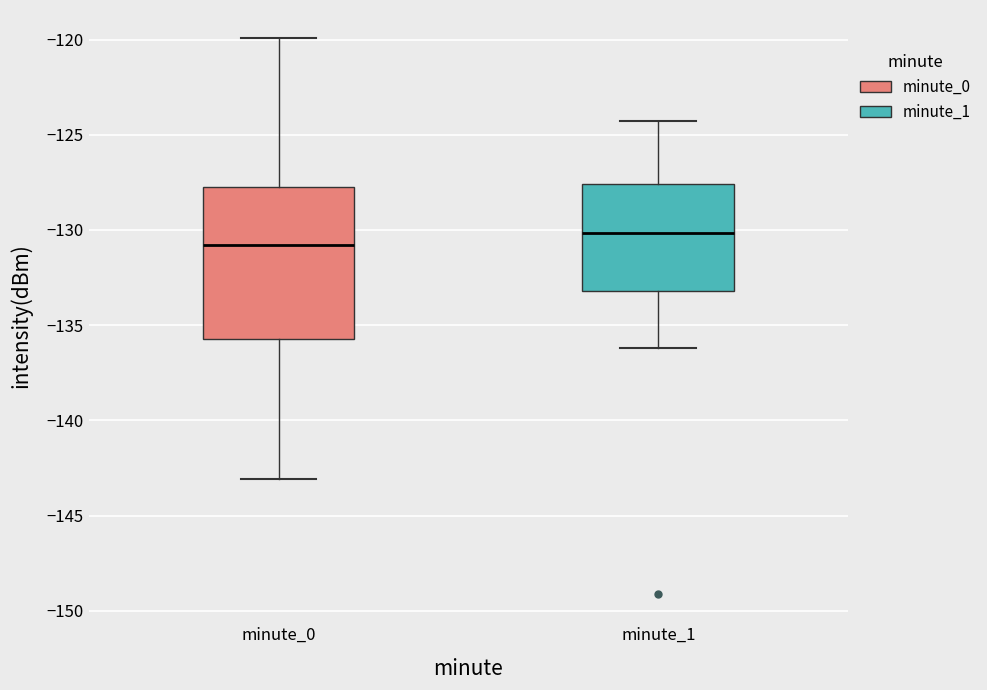

Comparing the boxes themselves (not the whiskers), which one is the tallest?

minute_0